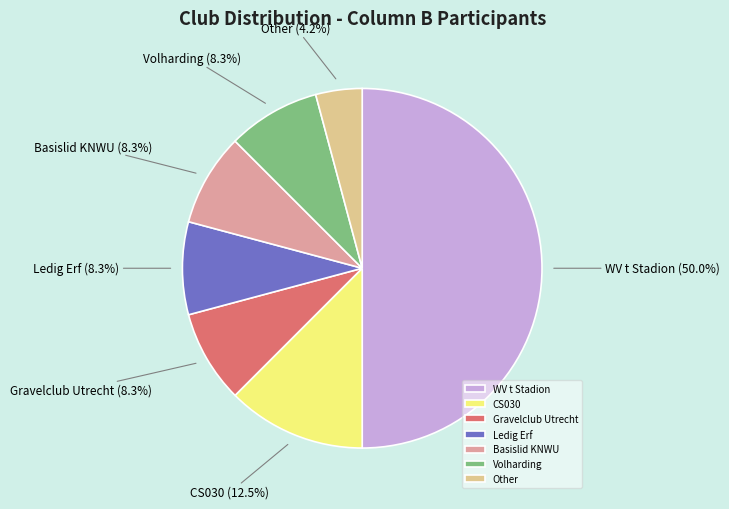

To the nearest percent, what percentage of the pie is Volharding?

8%